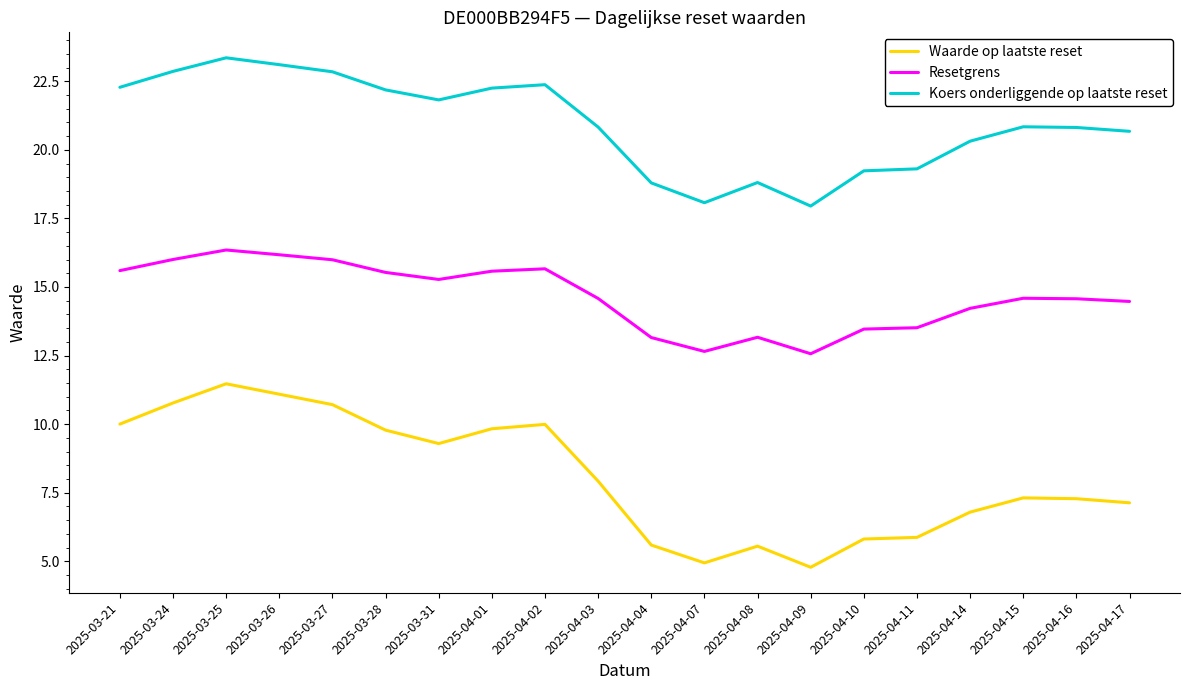

True or false: Waarde op laatste reset and Koers onderliggende op laatste reset cross at least once.

False